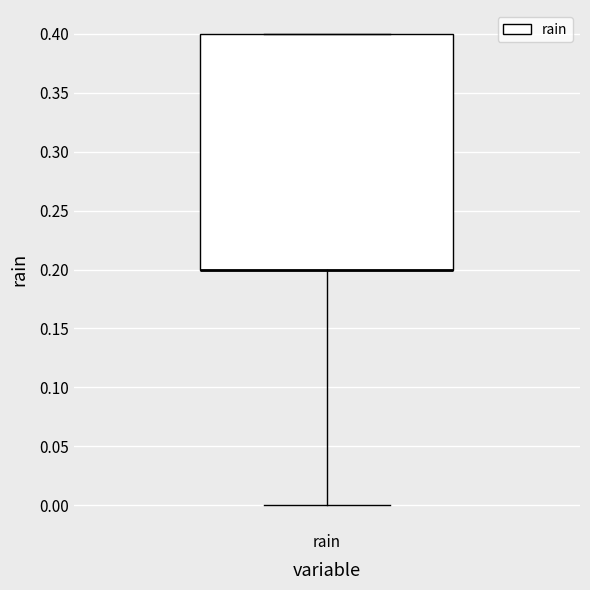

Read this box plot against the y-axis: the position of the median line, the range covered by the box, and the ends of both whiskers. The values are not printed on the chart, so give them approximately, as read against the axis.

median 0.2 (drawn on the box's lower edge), box 0.2 to 0.4, whiskers 0.0 to 0.4